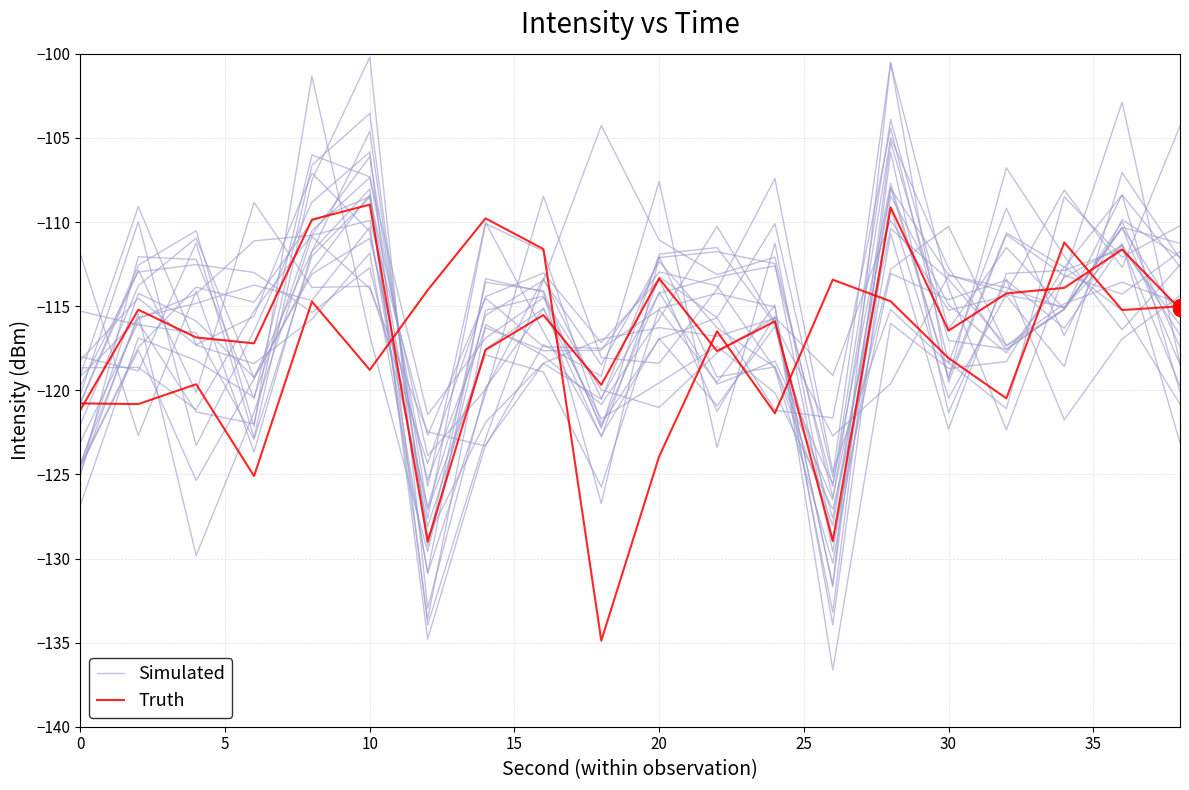

How many interior local peaks does the Truth series have?

6